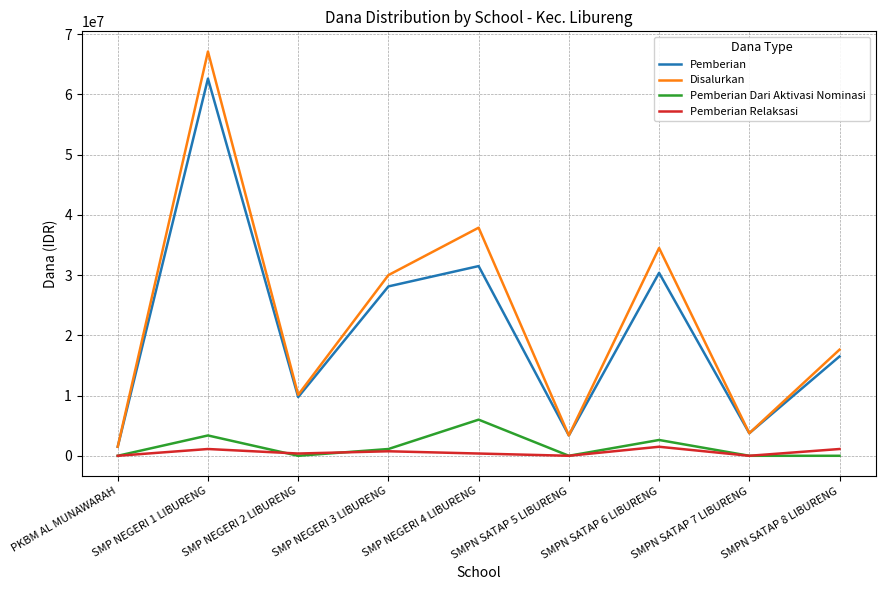

At how many categories does at least one series exceed 12211180?

5